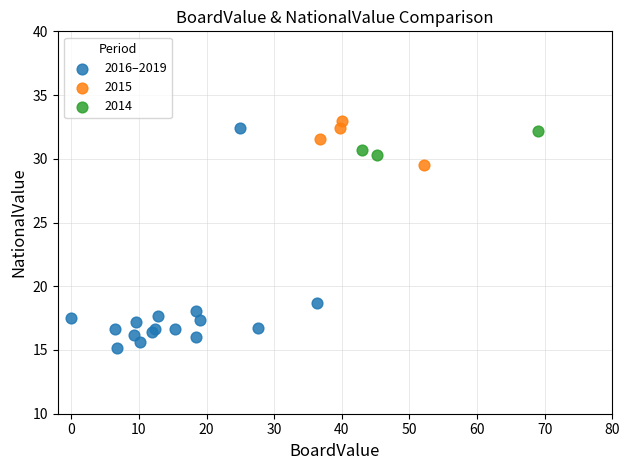

Which series contains the lowest Y value?

2016–2019